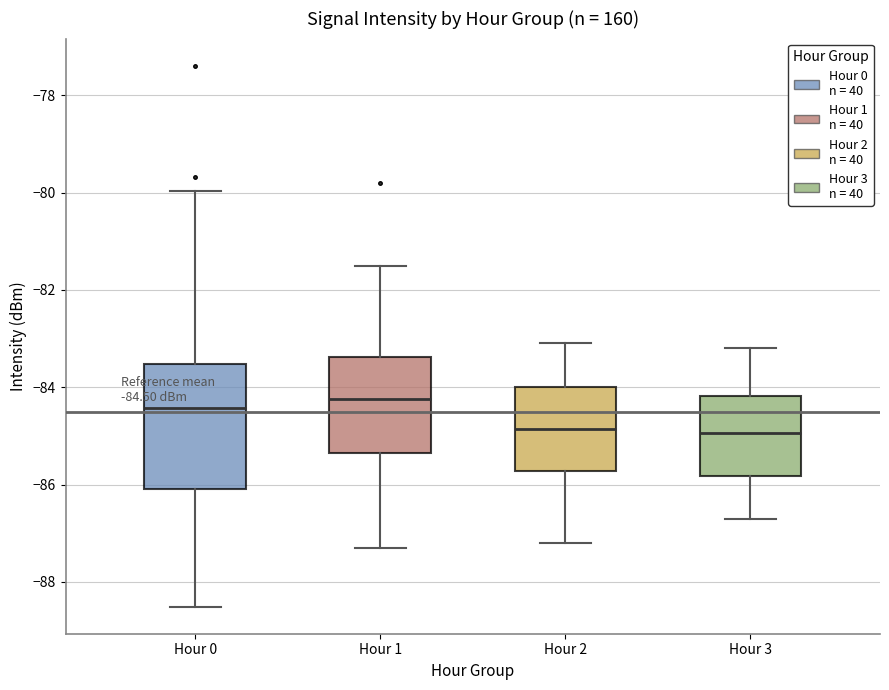

Comparing the boxes themselves (not the whiskers), which one is the tallest?

Hour 0